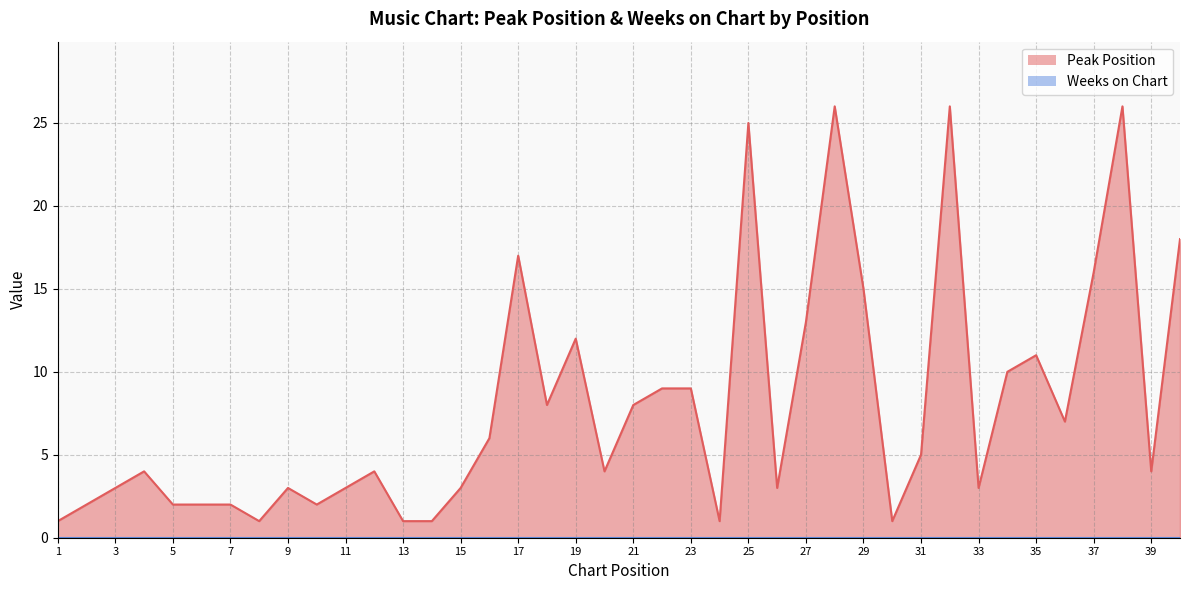

At which category does the chart reach its minimum across all series?

1